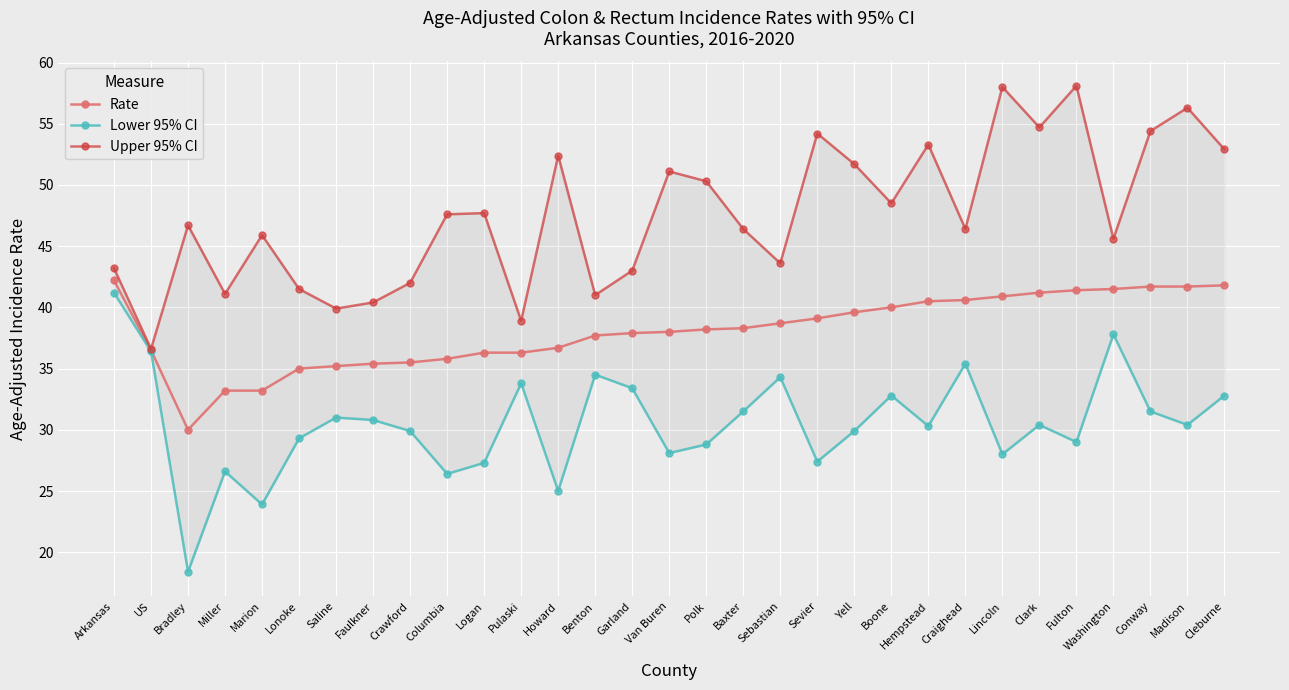

What is the value of the Lower 95% CI point at the 25th from the left?

28.0